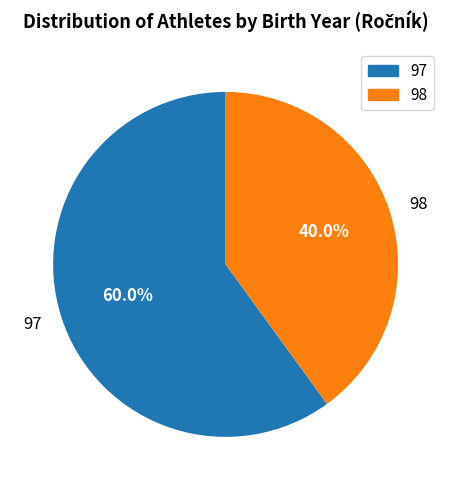

Approximately how many times larger is the value at 97 compared to 98?

1.5